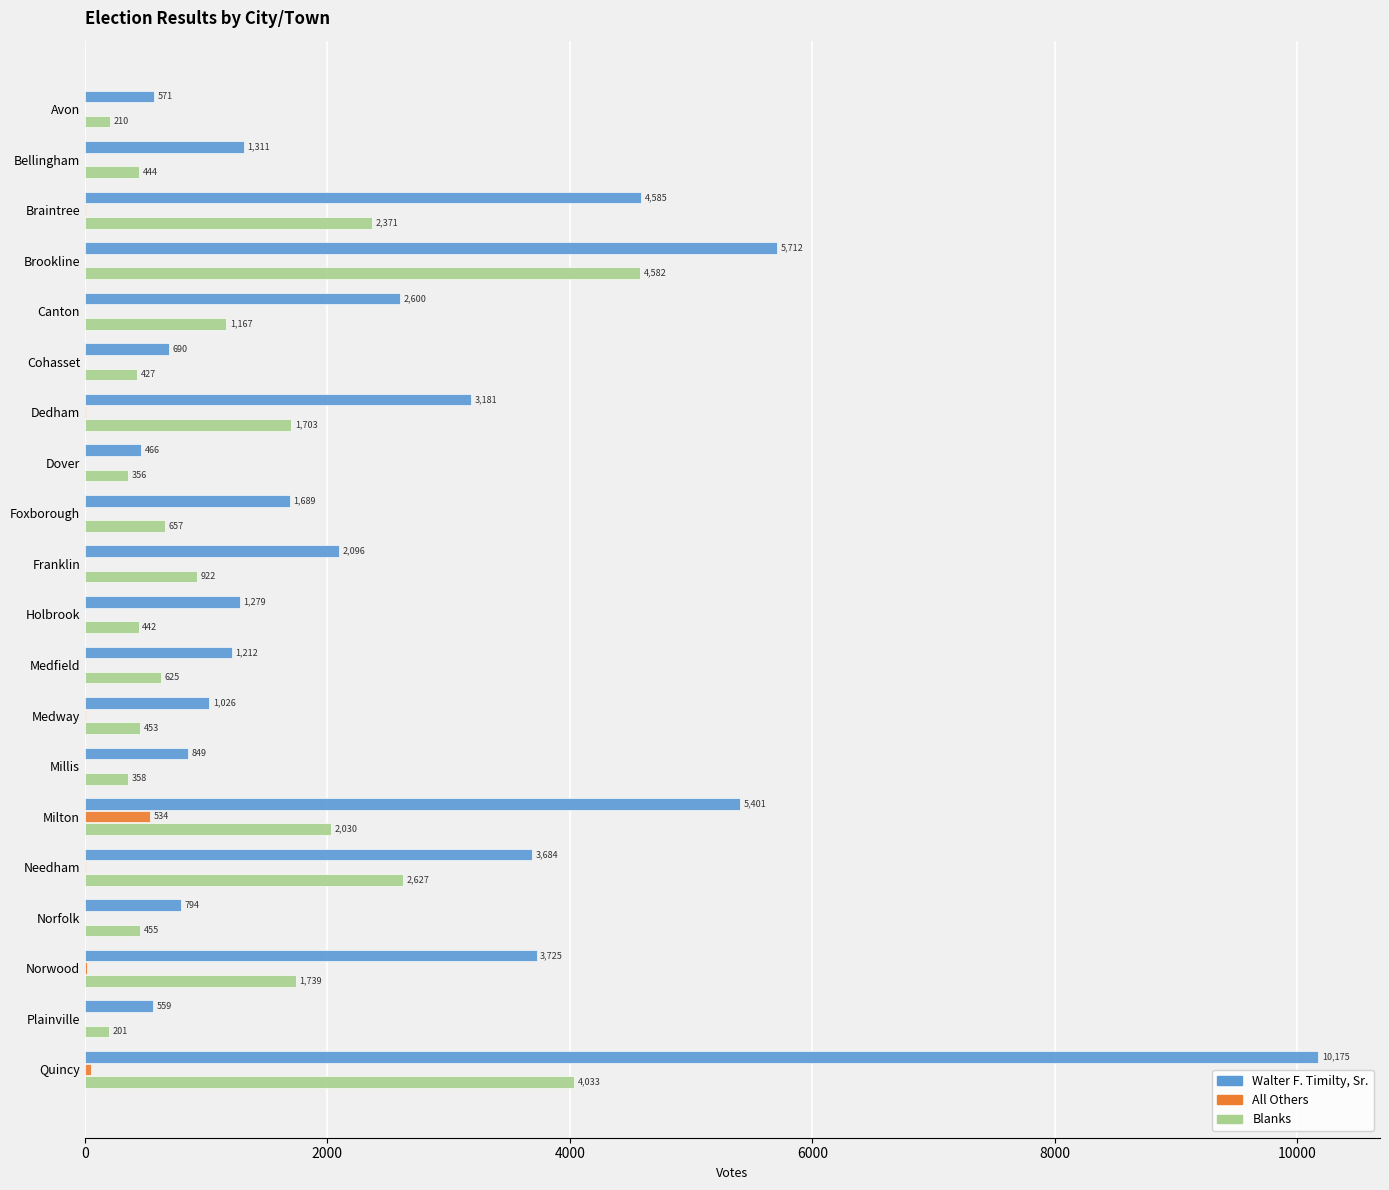

What is the sum of all Walter F. Timilty, Sr. values?

51605